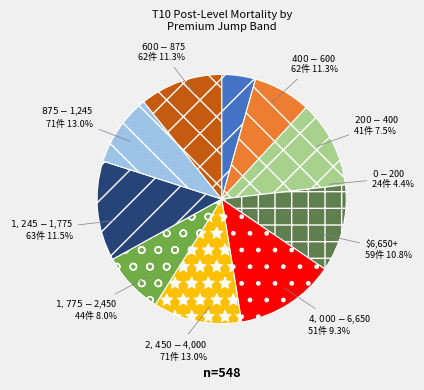

How many segments does this pie chart have?

10